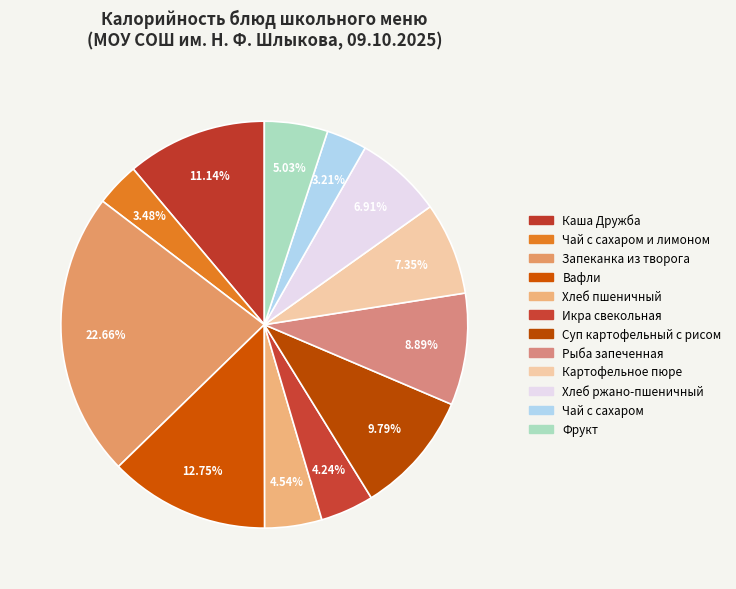

How many segments does this pie chart have?

12